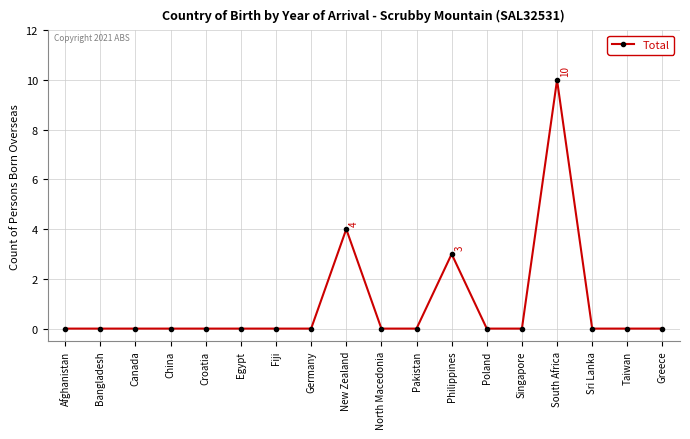

What position from the left is Canada?

3